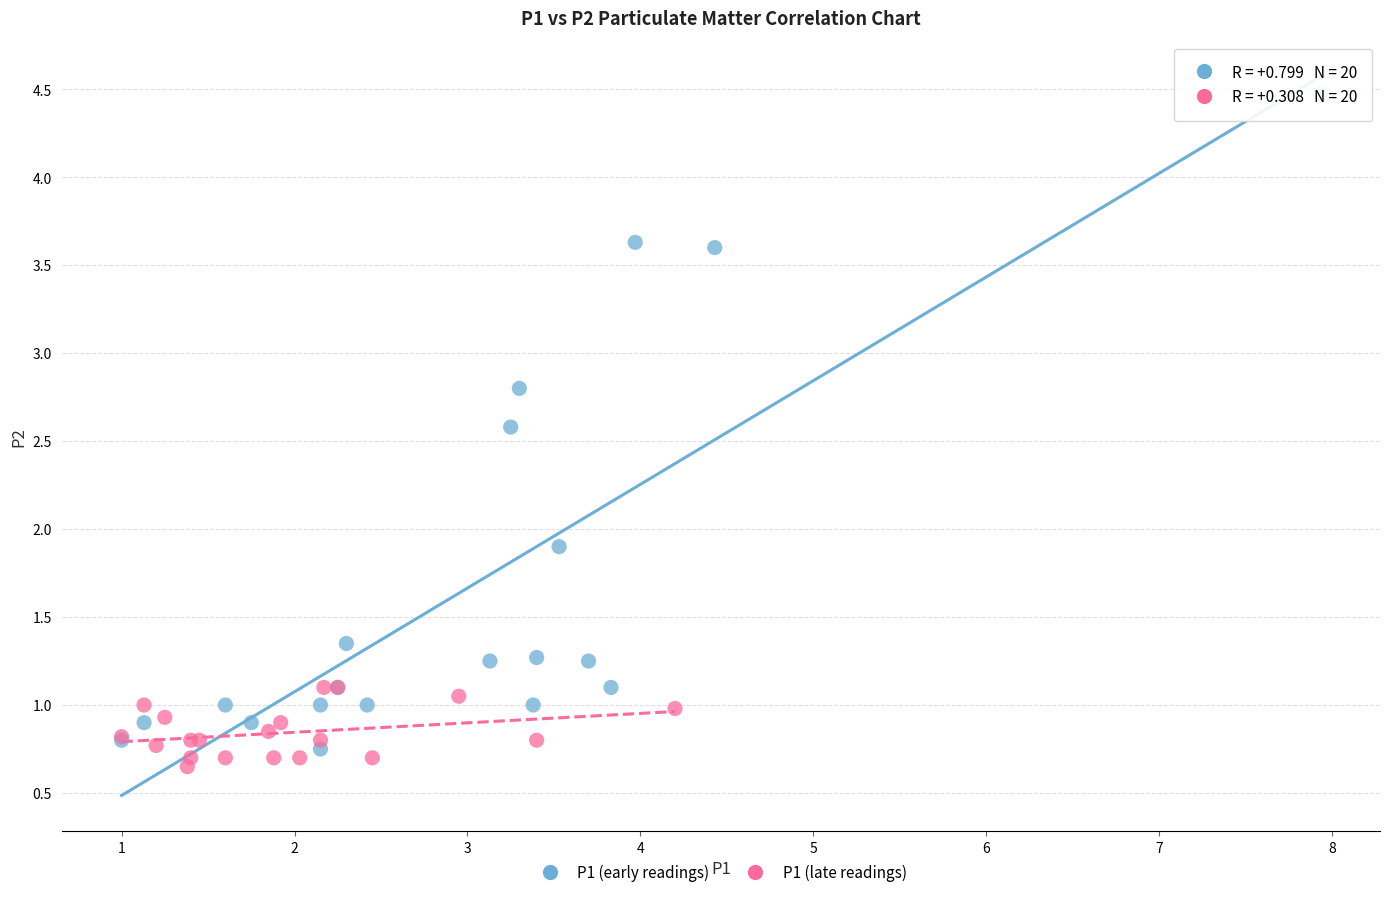

Which series has the largest Y range (max minus min)?

P1 (early readings)